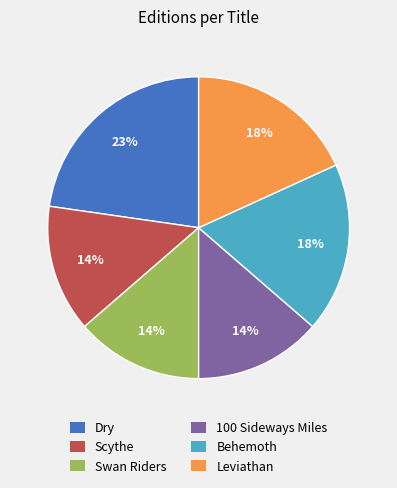

The Scythe slice represents 14% of the pie. True or false?

True